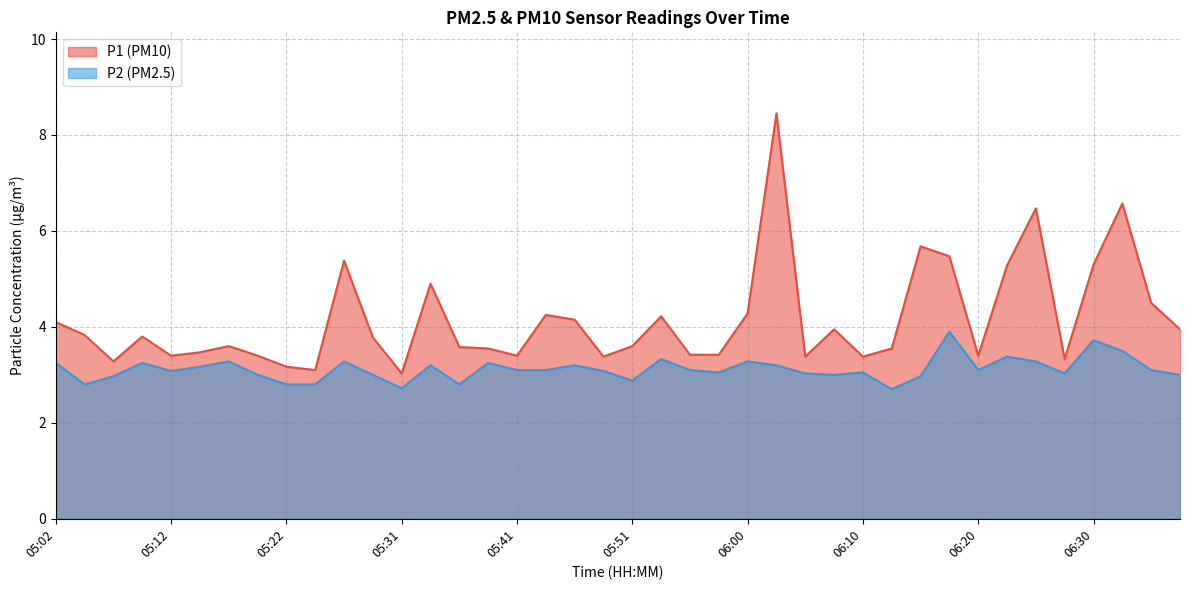

What is the value of the P2 point at the 13th from the left?

2.7